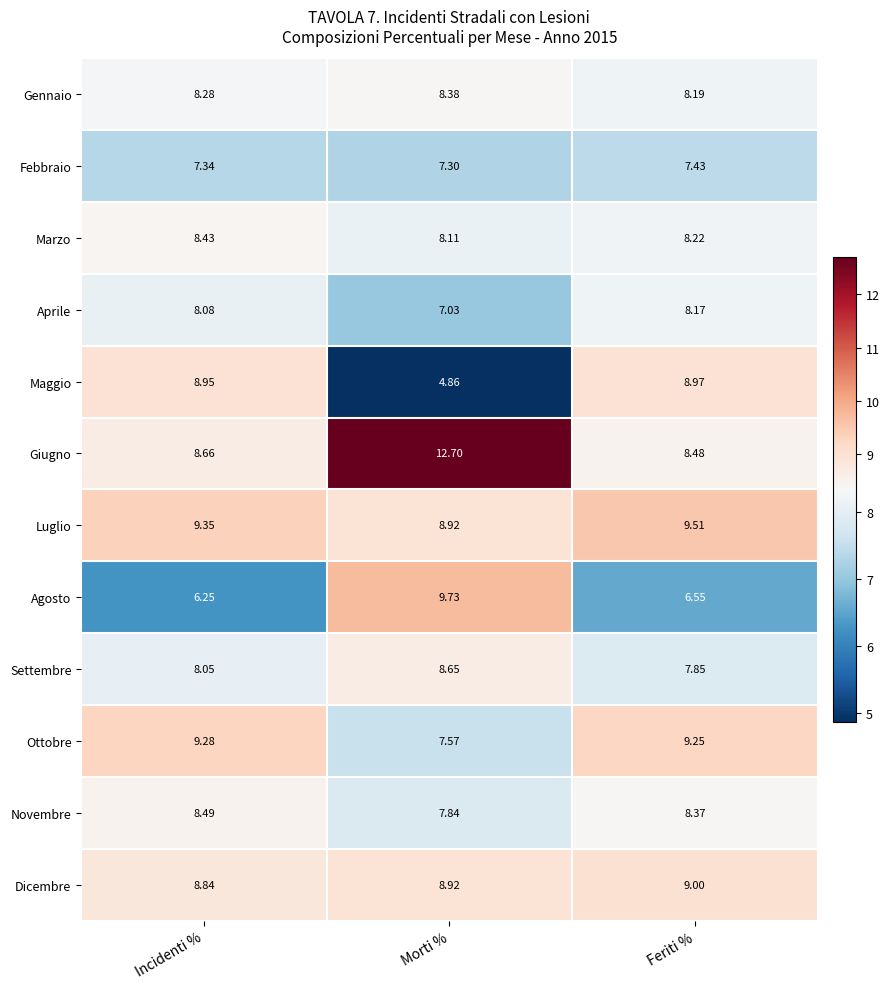

Rank the series at Incidenti % from highest to lowest value.

Luglio, Ottobre, Maggio, Dicembre, Giugno, Novembre, Marzo, Gennaio, Aprile, Settembre, Febbraio, Agosto